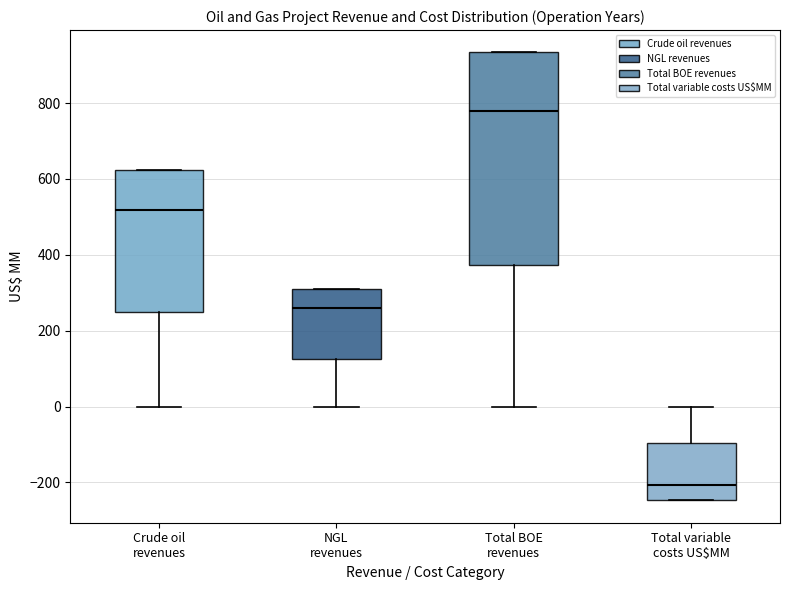

Where does the upper whisker of the box for Total variable costs US$MM end on the y-axis? The values are not printed on the chart, so give them approximately, as read against the axis.

0